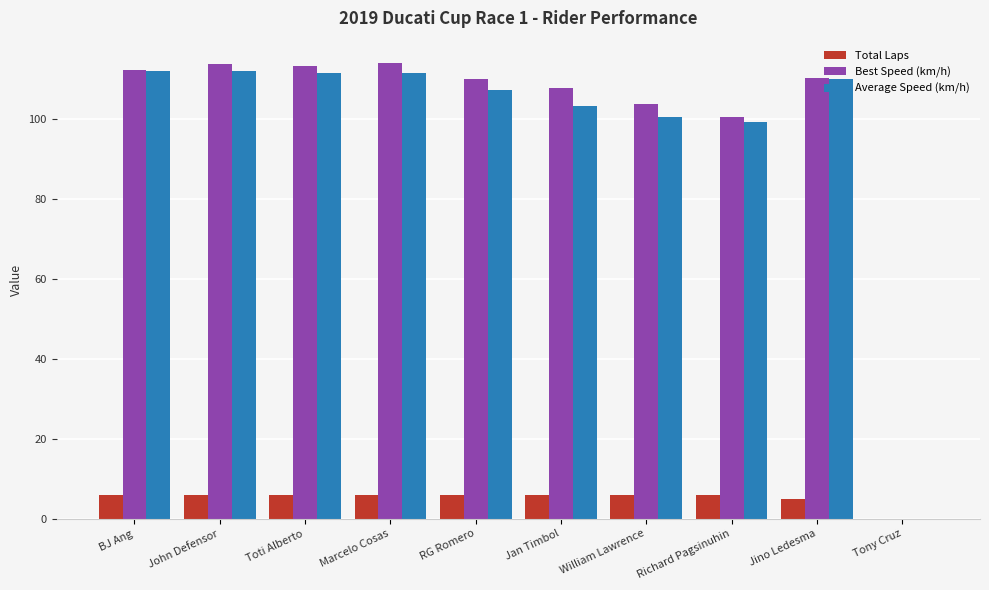

What is the total value across all series at Marcelo Cosas?

231.6